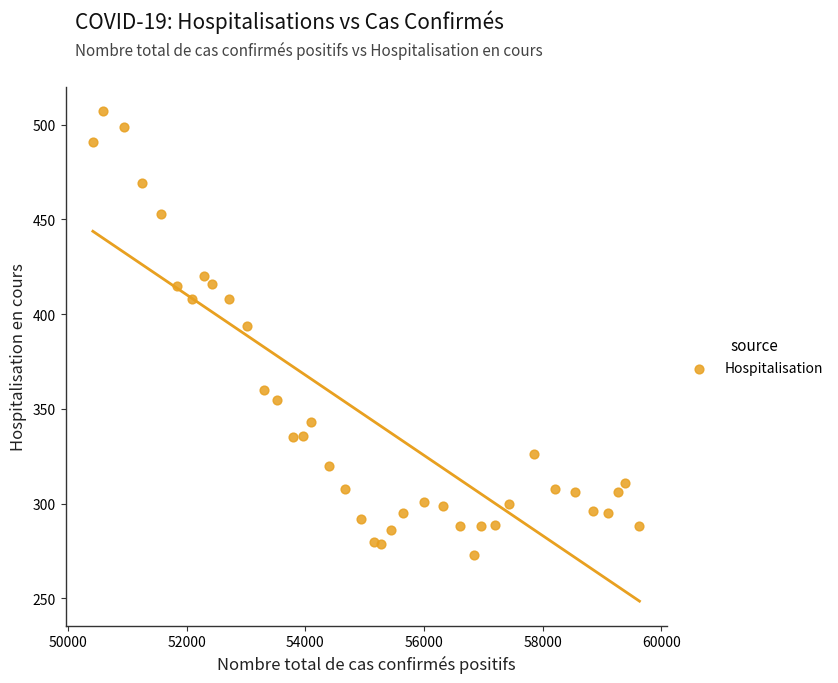

What is the range of Y values (max minus min)?

234